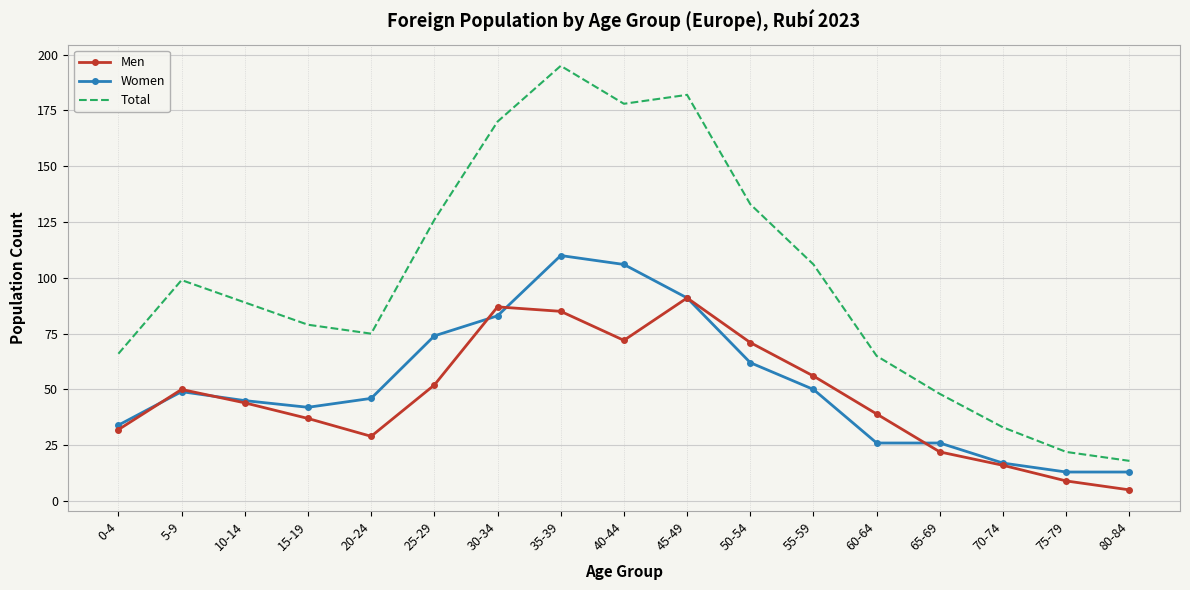

Where is Total nearest to the value 106?

55-59